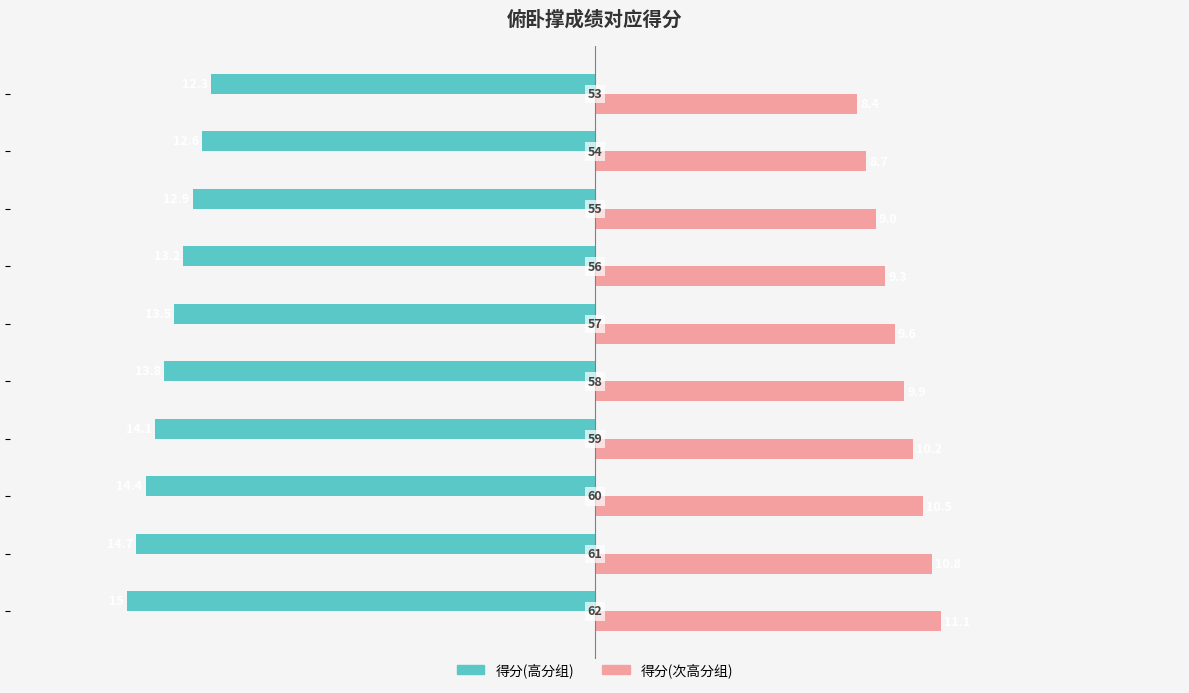

What is the sum of all 得分(高分组) values?

-136.5